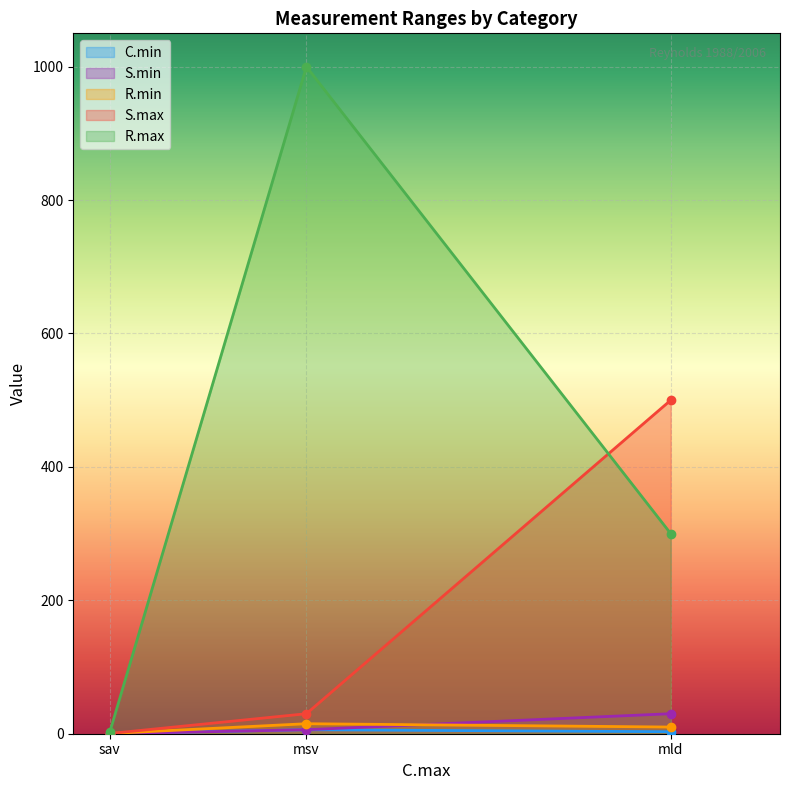

Which category has the lowest value across all series?

sav